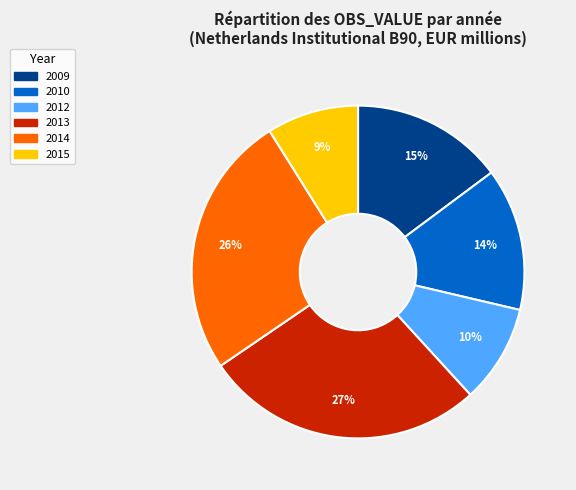

What percentage is the 2009 slice, to the nearest percent?

15%